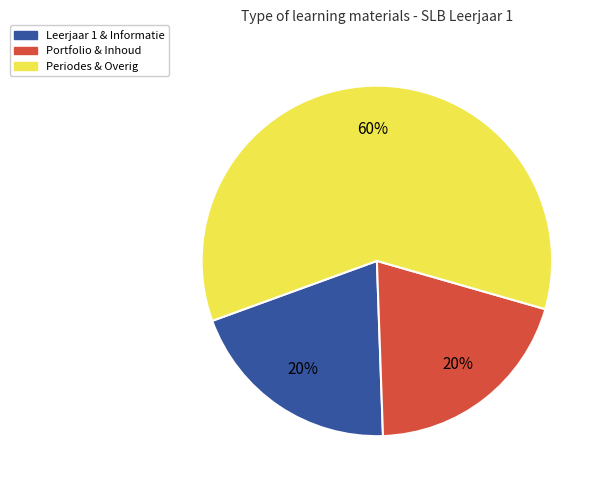

To the nearest percent, what is the average slice percentage?

33%